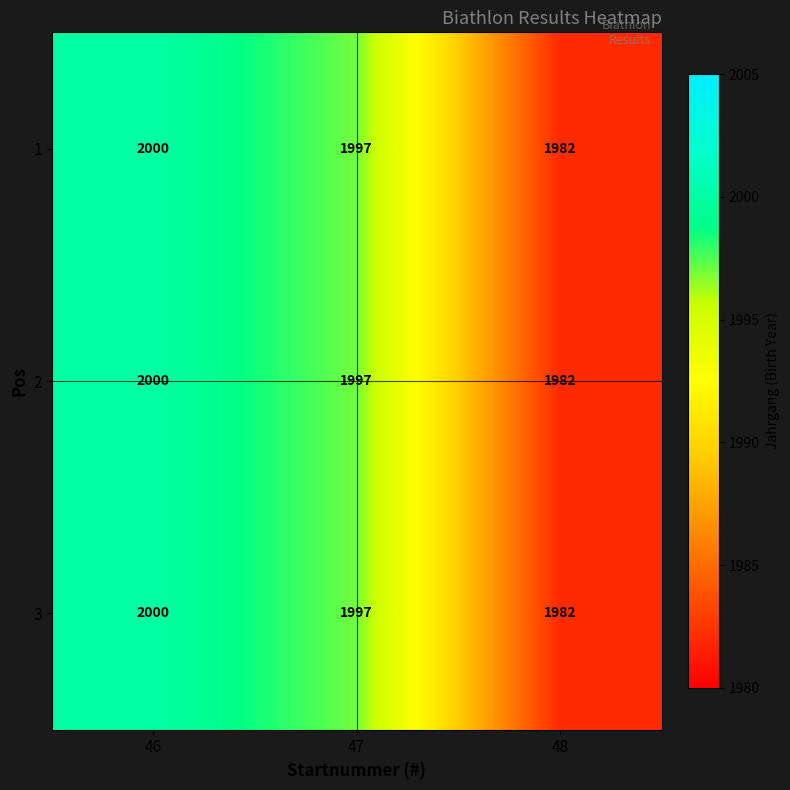

What is the minimum value for 3?

1982